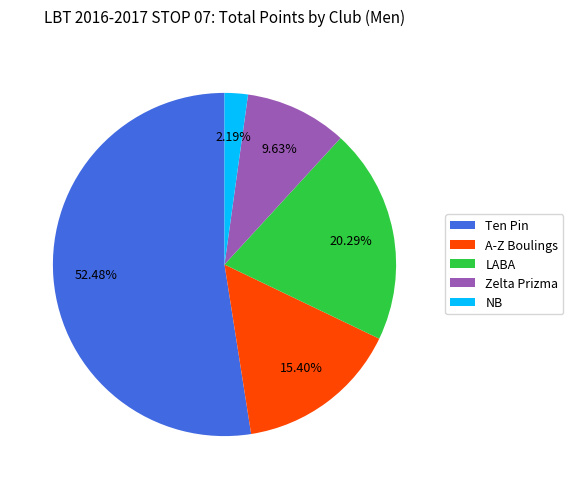

Which category has the biggest portion of the pie?

Ten Pin